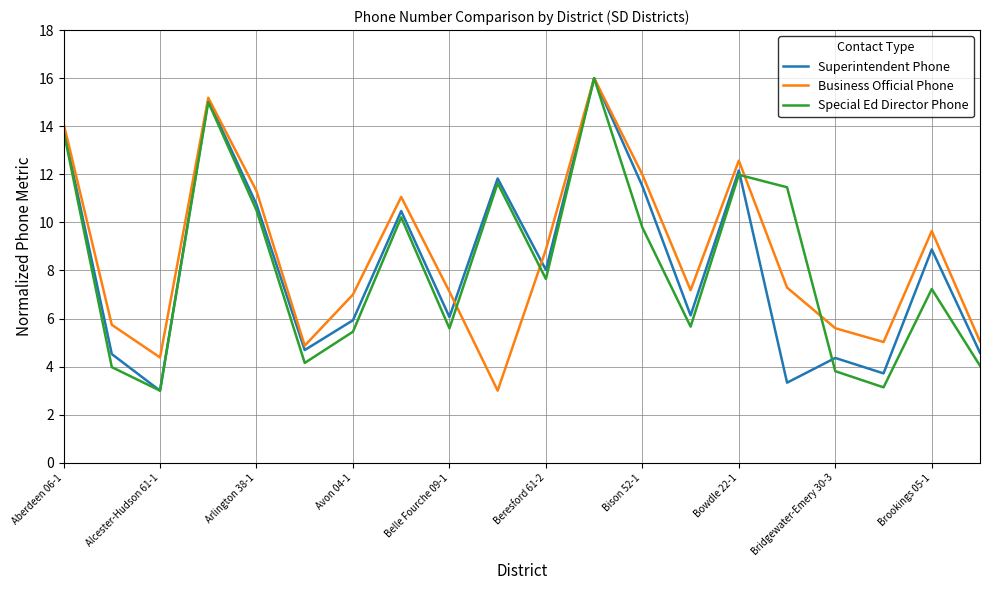

What is the minimum value for Superintendent Phone?

3.0